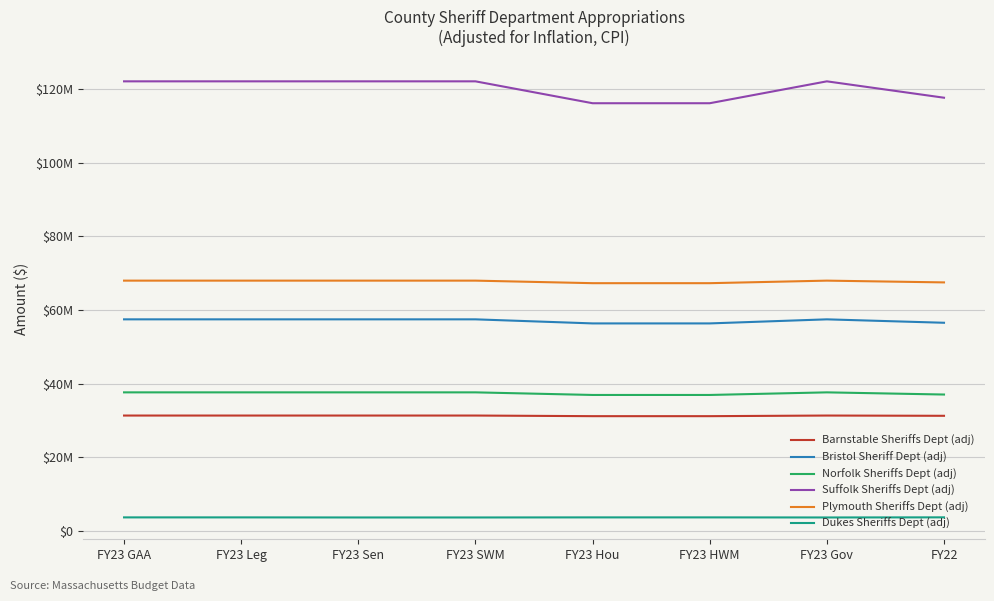

Which series has the widest spread of values?

Suffolk Sheriffs Dept (adj)